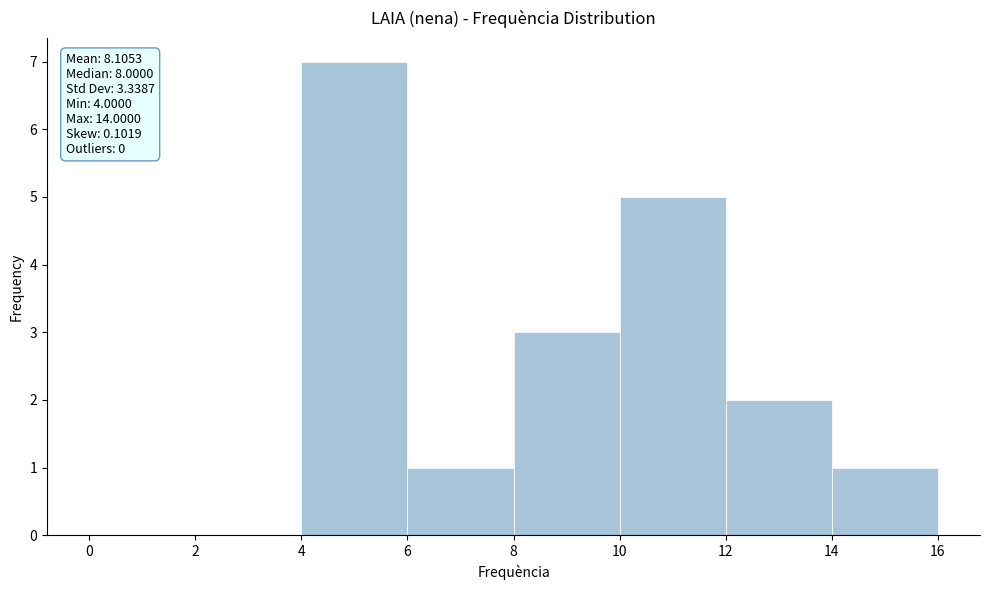

Which range on the x-axis has the tallest bar?

4 to 6